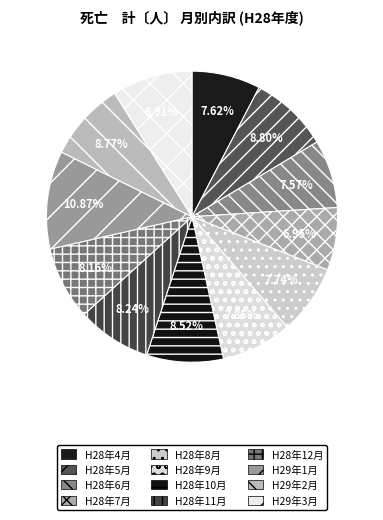

What is the change in value from H28年4月 to H28年6月?

-2